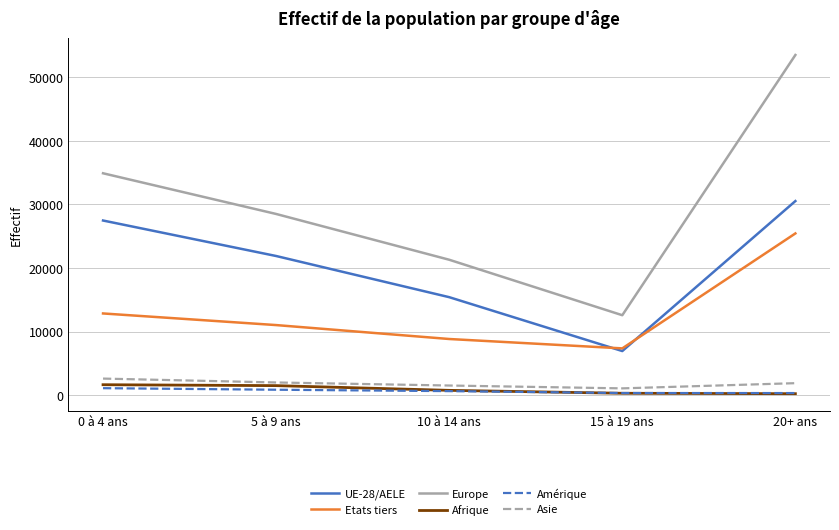

True or false: Afrique and UE-28/AELE cross at least once.

False